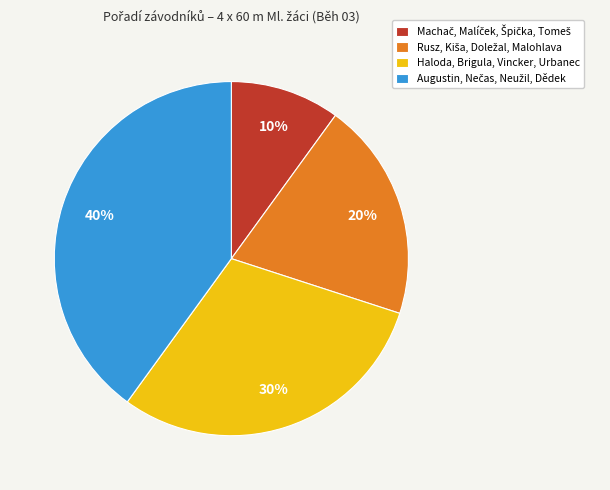

Is there a majority slice in this chart?

No